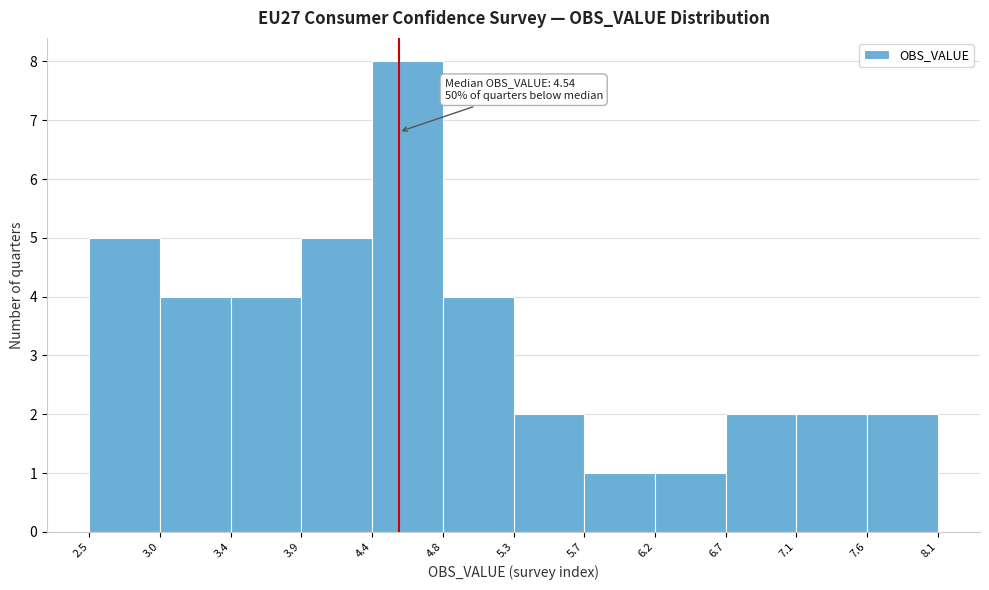

Which range on the x-axis has the tallest bar?

4.4 to 4.8